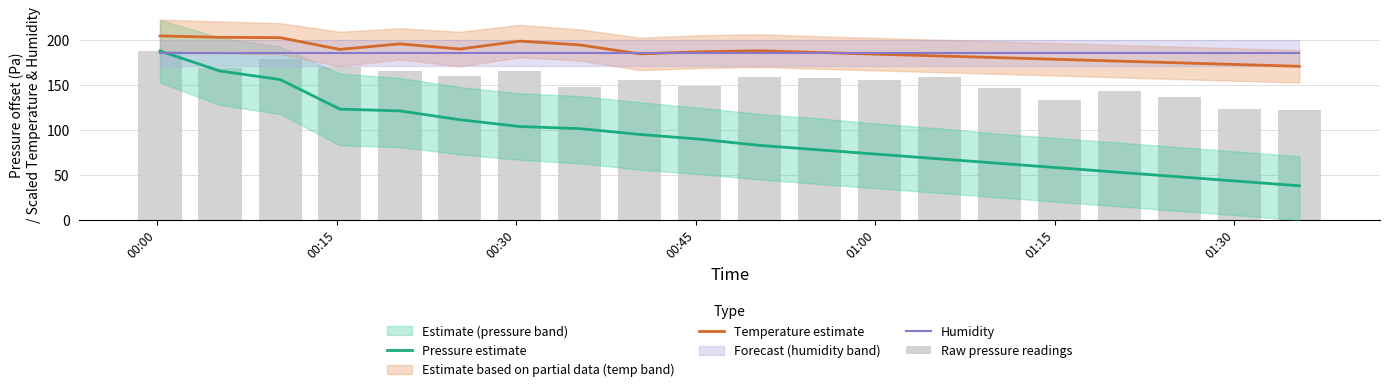

Which category has the highest value in the Temperature estimate series?

00:00